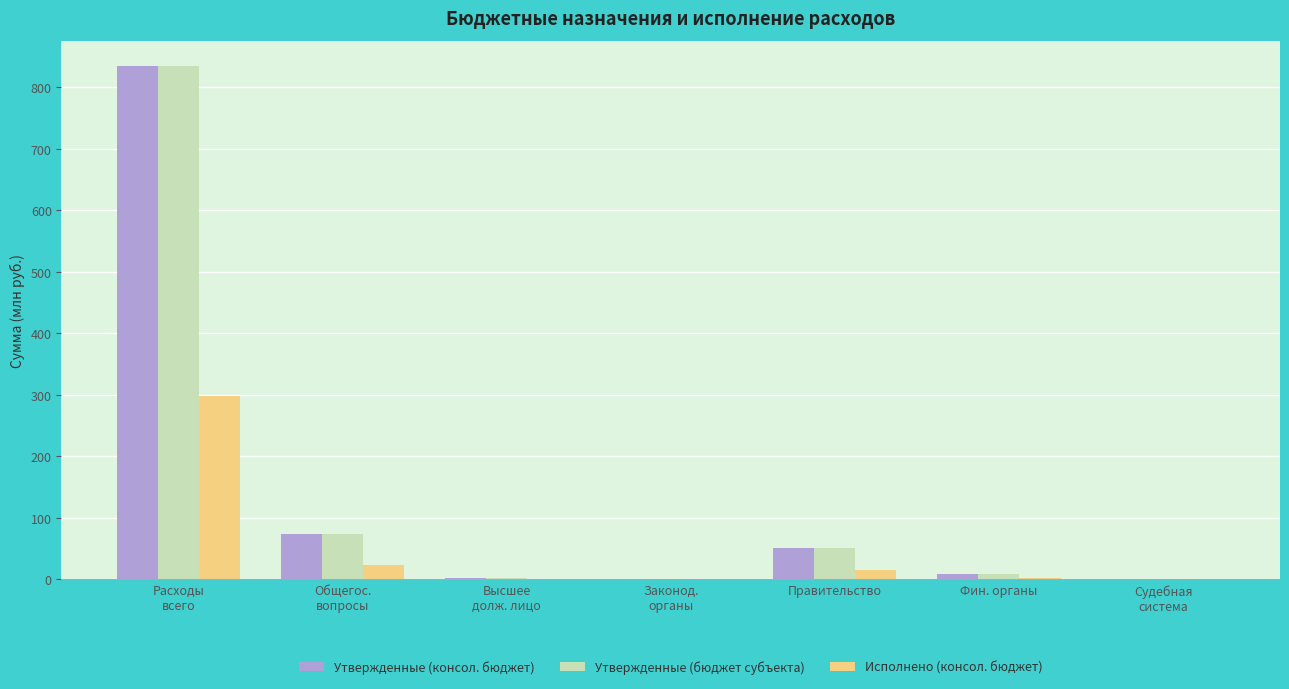

What is the sum of all Утвержденные (консол. бюджет) values?

969.0